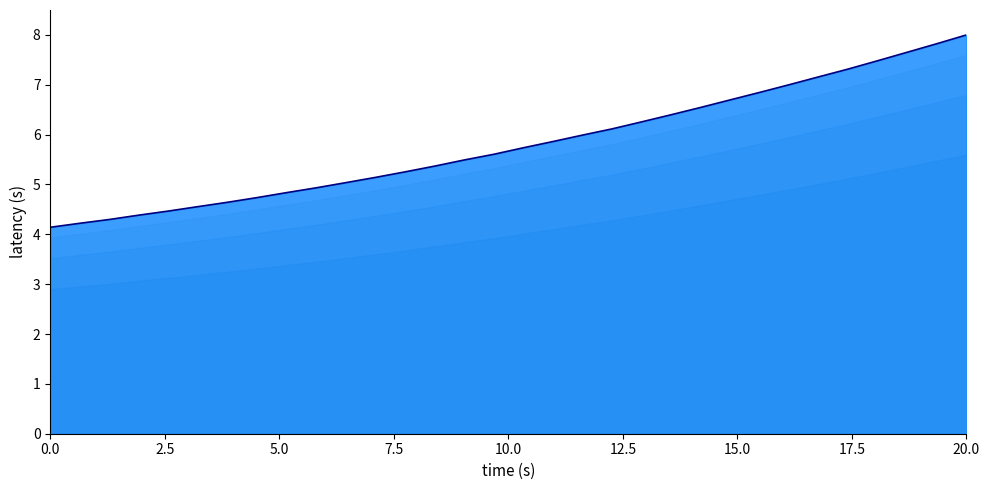

What is the smallest value displayed?

4.1